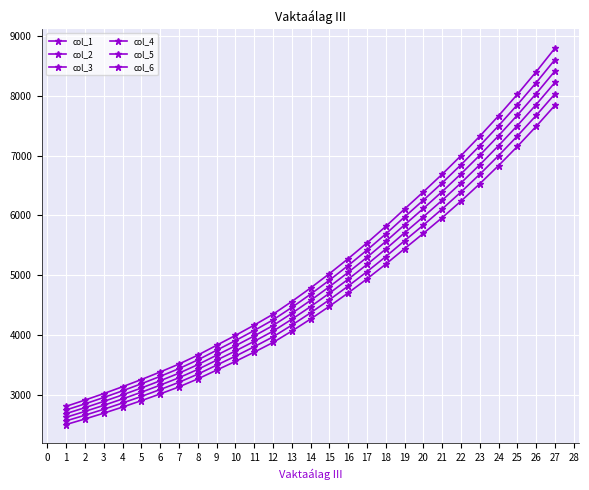

How many lines are shown in the chart?

6